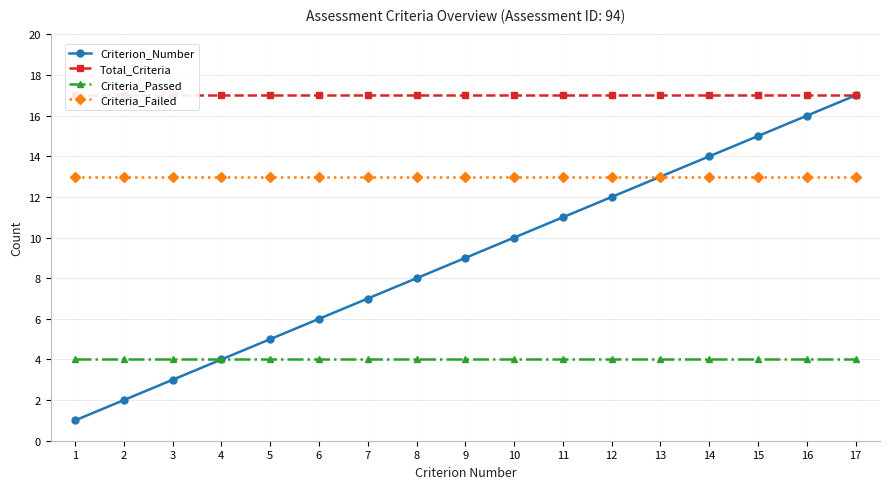

Reading left to right, extract all data points from this chart.

Criterion_Number: 1	2	3	4	5	6	7	8	9	10	11	12	13	14	15	16	17
Total_Criteria: 17	17	17	17	17	17	17	17	17	17	17	17	17	17	17	17	17
Criteria_Passed: 4	4	4	4	4	4	4	4	4	4	4	4	4	4	4	4	4
Criteria_Failed: 13	13	13	13	13	13	13	13	13	13	13	13	13	13	13	13	13